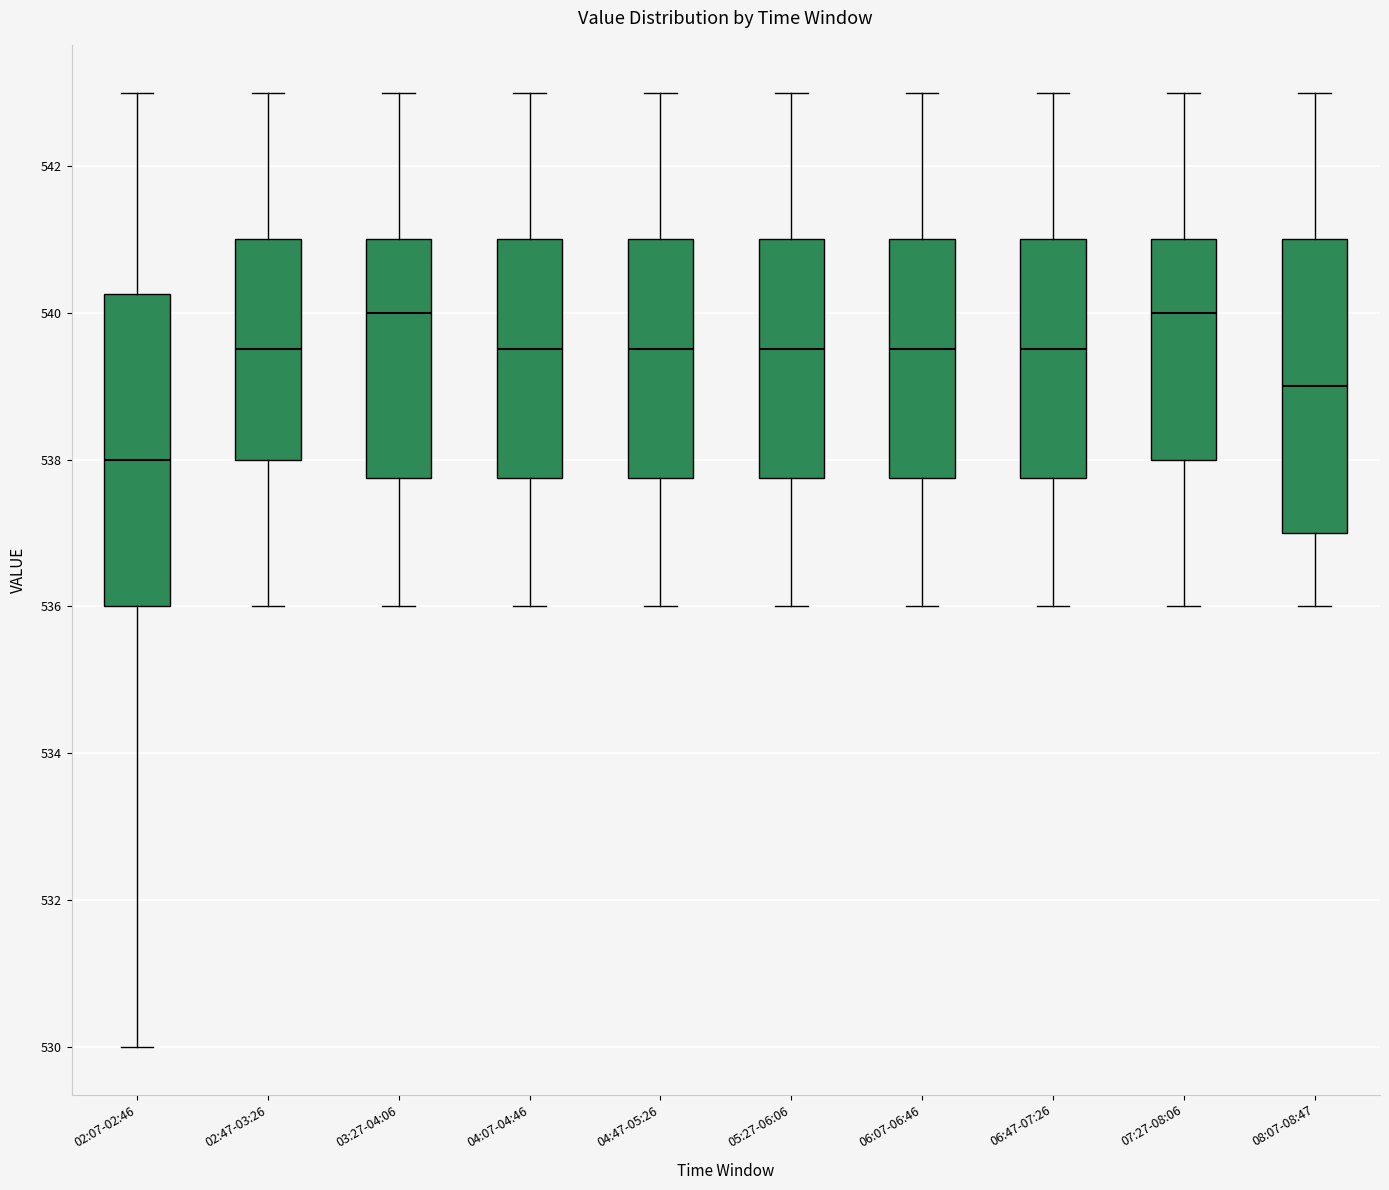

Which box is the tallest, from its lower edge to its upper edge?

02:07-02:46